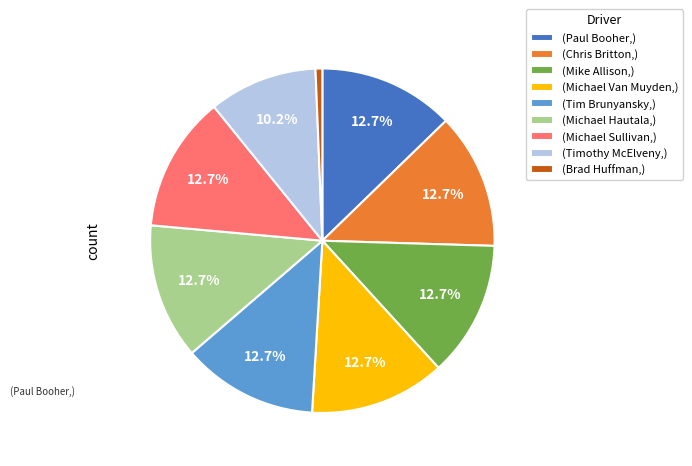

What is the total percentage of (Tim Brunyansky,) and (Michael Hautala,)?

25.5%